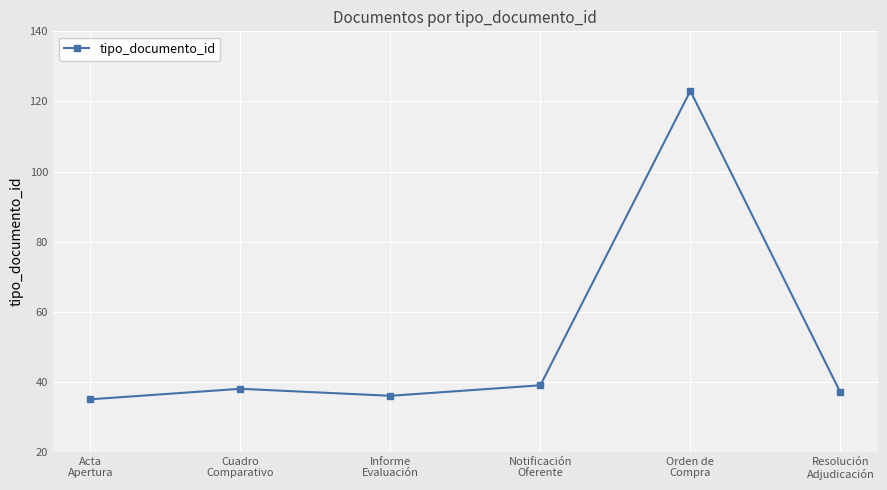

Where is the data nearest to the value 79?

Notificación
Oferente